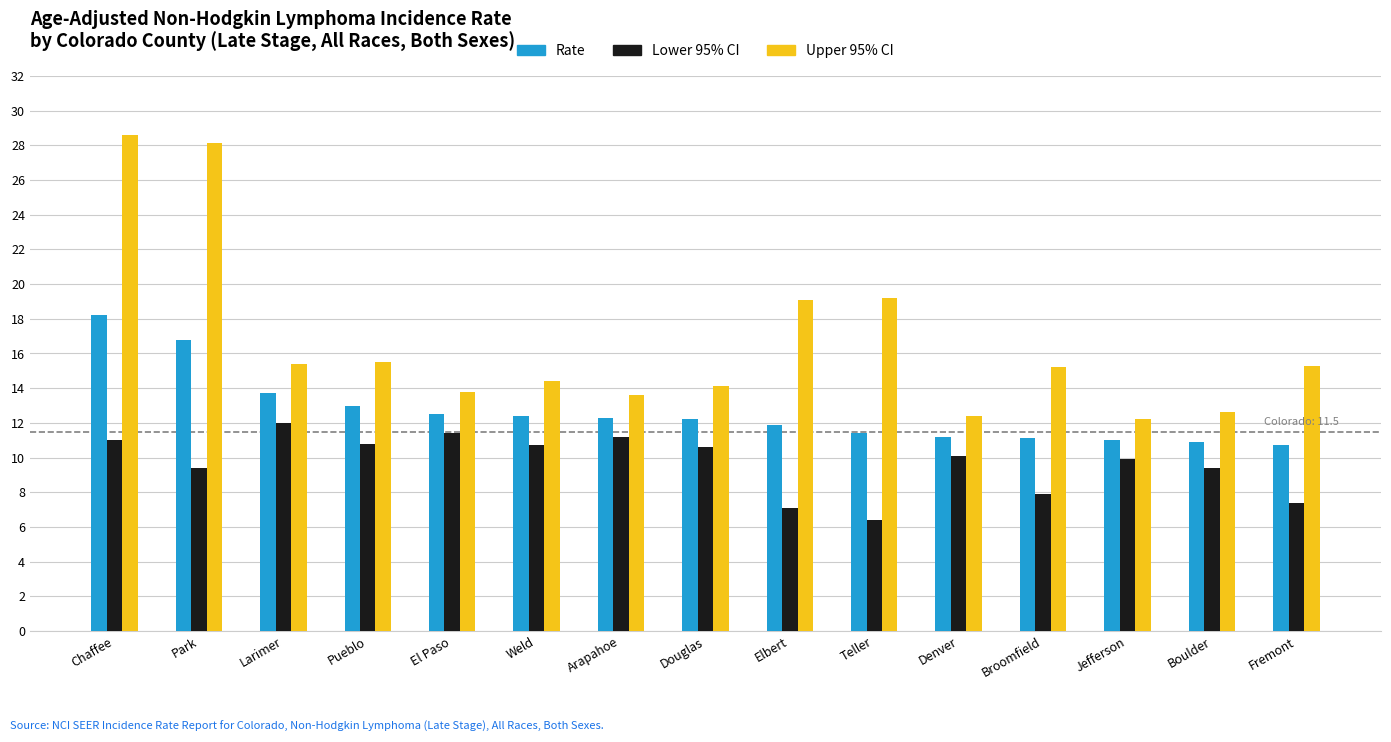

What is the label of the 5th bar from the left?

El Paso